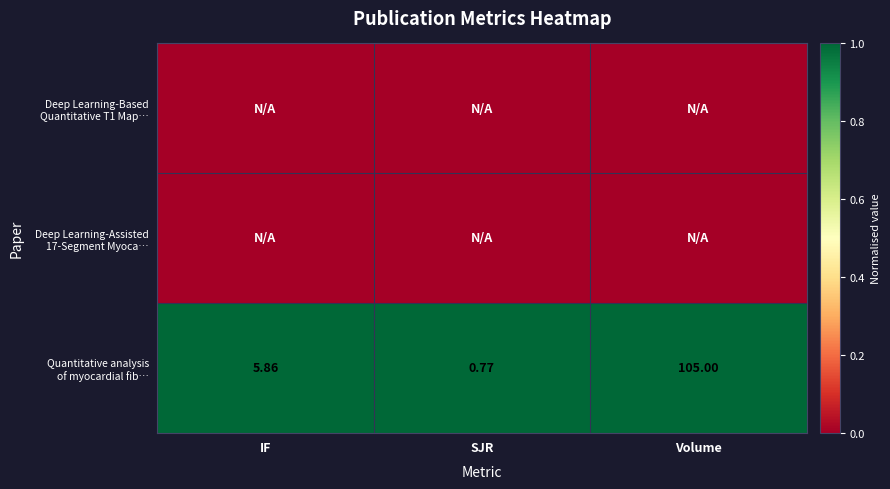

Which category has the highest value across all series?

IF